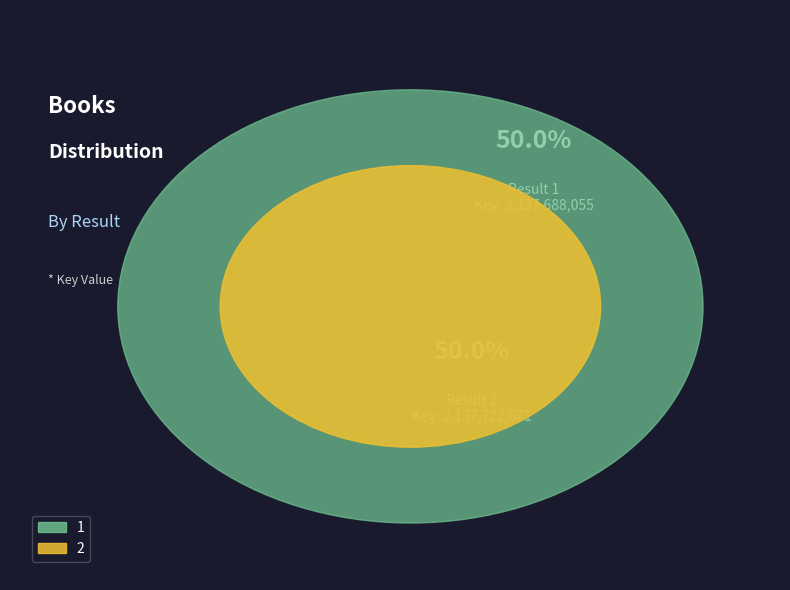

To the nearest percent, what portion does 2 represent?

50%